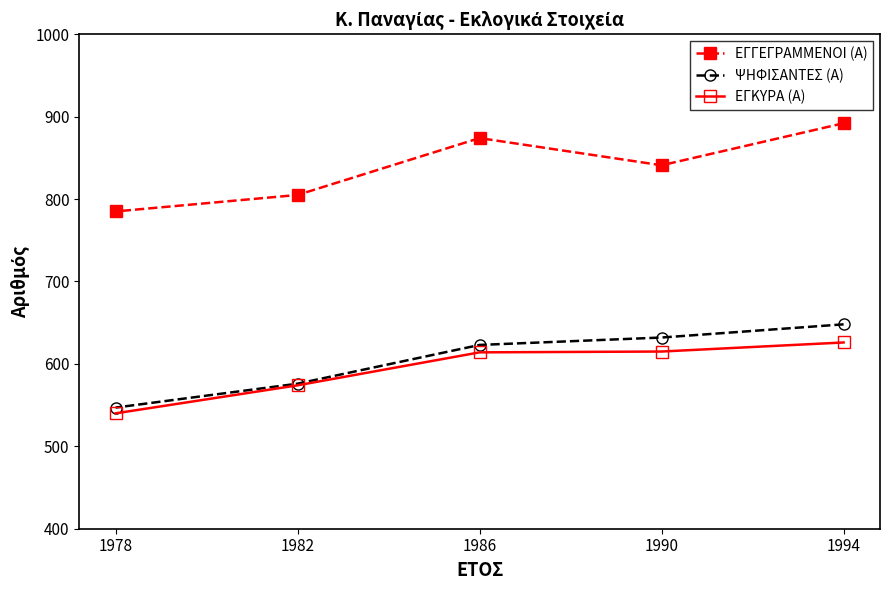

True or false: ΕΓΚΥΡΑ (Α) has a value of 281 at 1982.

False